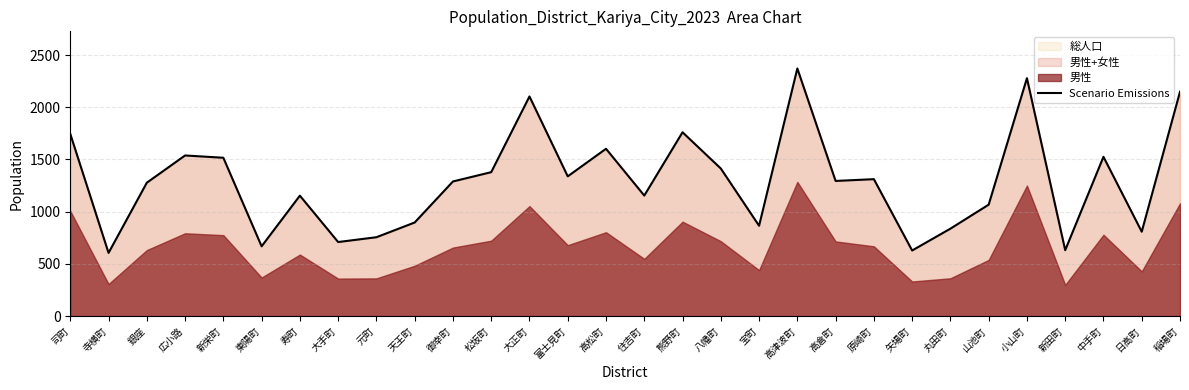

The chart shows a value of 2241 at 新栄町. True or false?

False